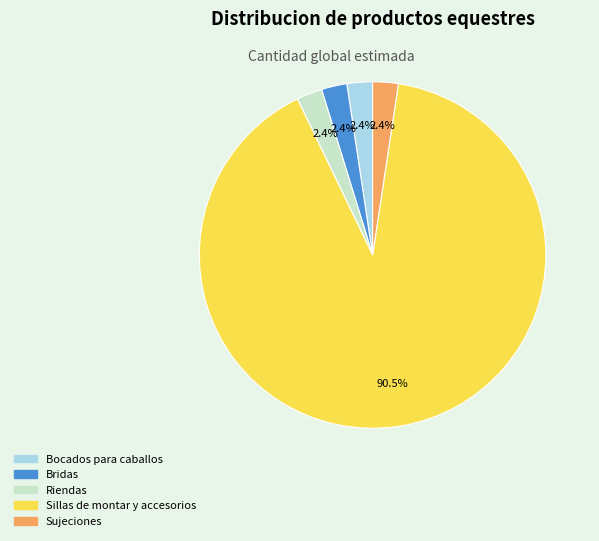

What is the largest slice in the pie chart?

Sillas de montar y accesorios